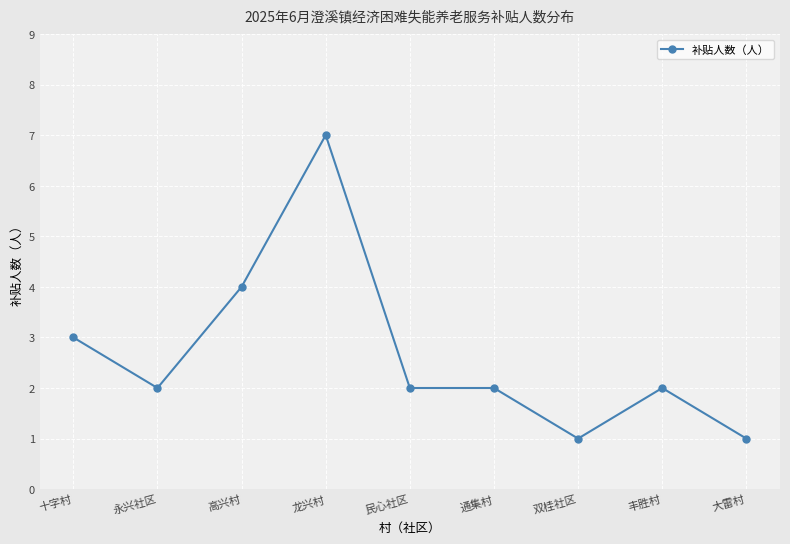

Reading left to right, what are all the values shown in this chart?

十字村=3	永兴社区=2	高兴村=4	龙兴村=7	民心社区=2	通集村=2	双桂社区=1	丰胜村=2	大雷村=1